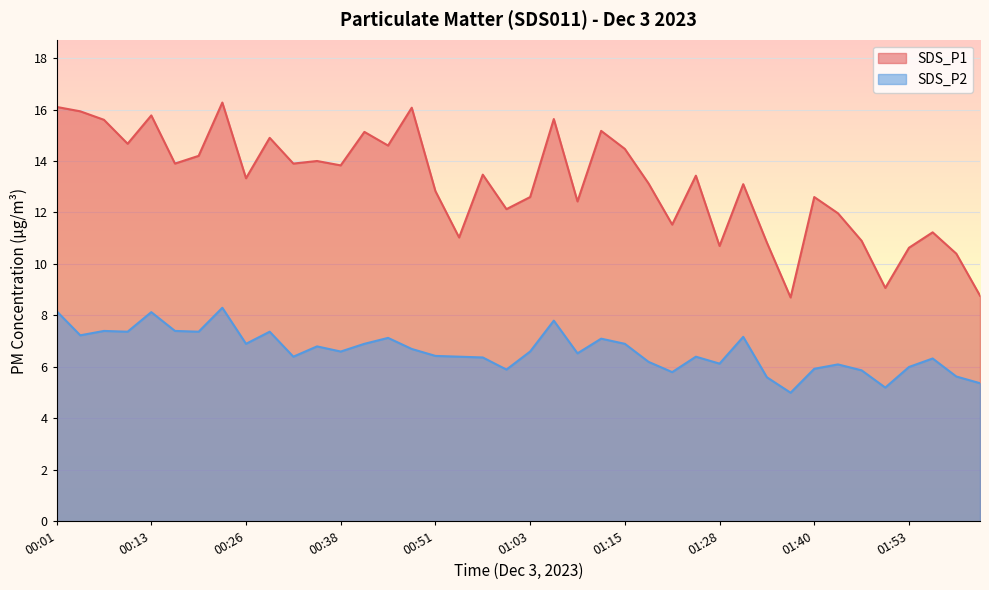

Between 00:32 and 00:48, which is larger?

00:48